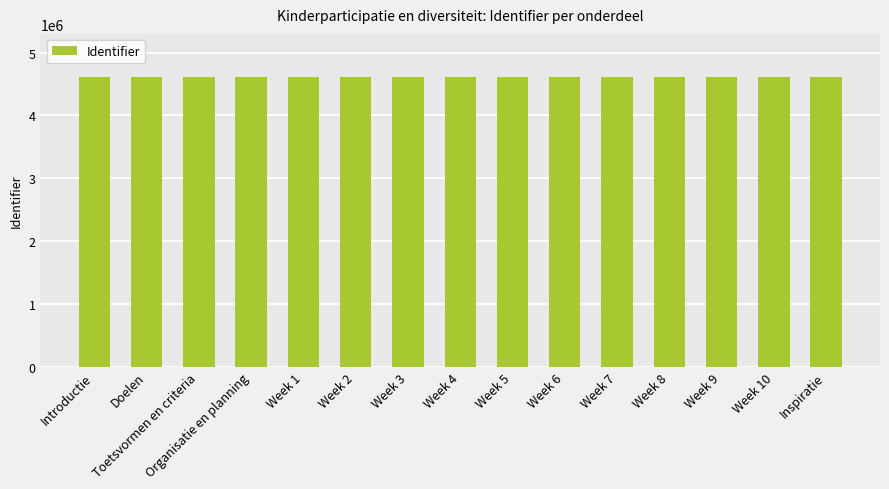

What is the change in value from Week 3 to Week 4?

+2